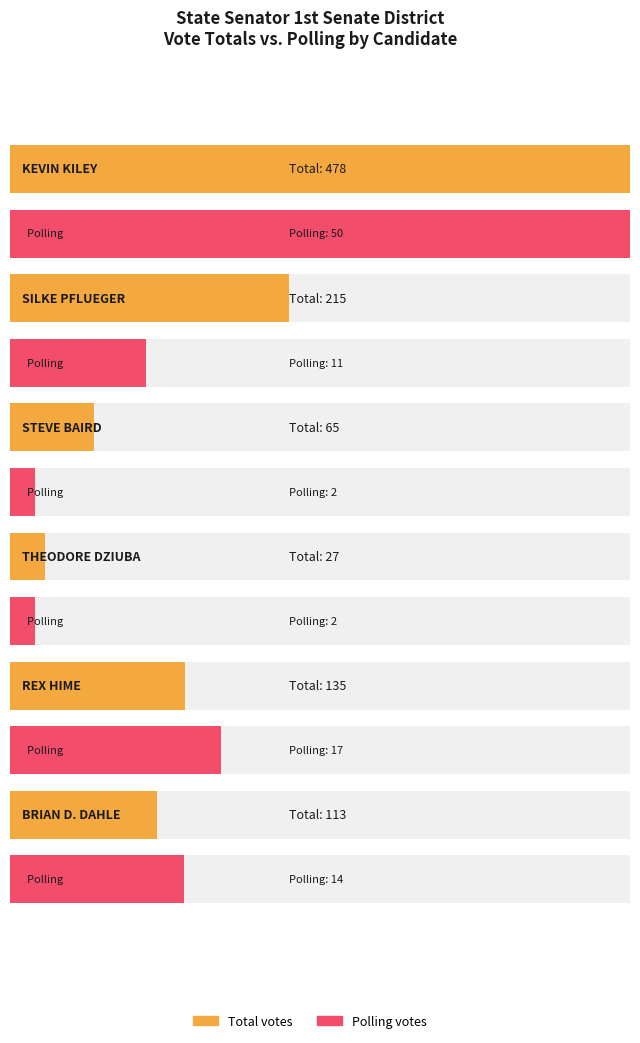

Where does the KEVIN KILEY series first go above 135?

KEVIN KILEY